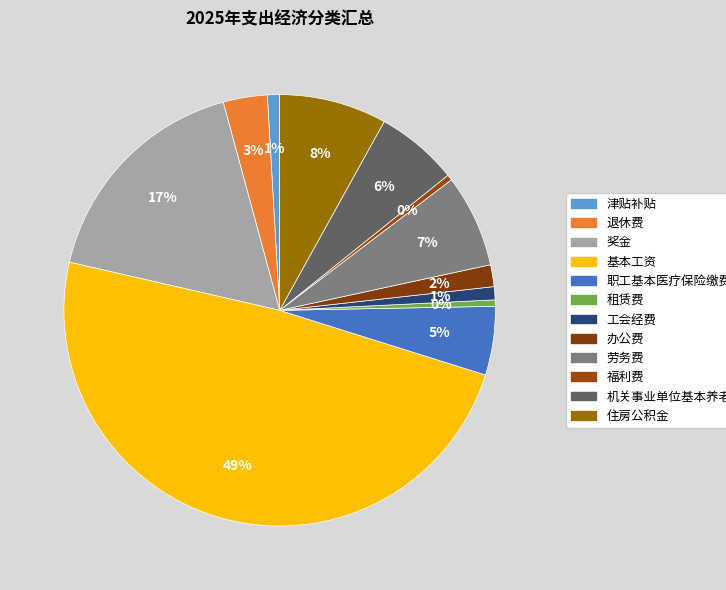

How many slices are in this pie chart?

12